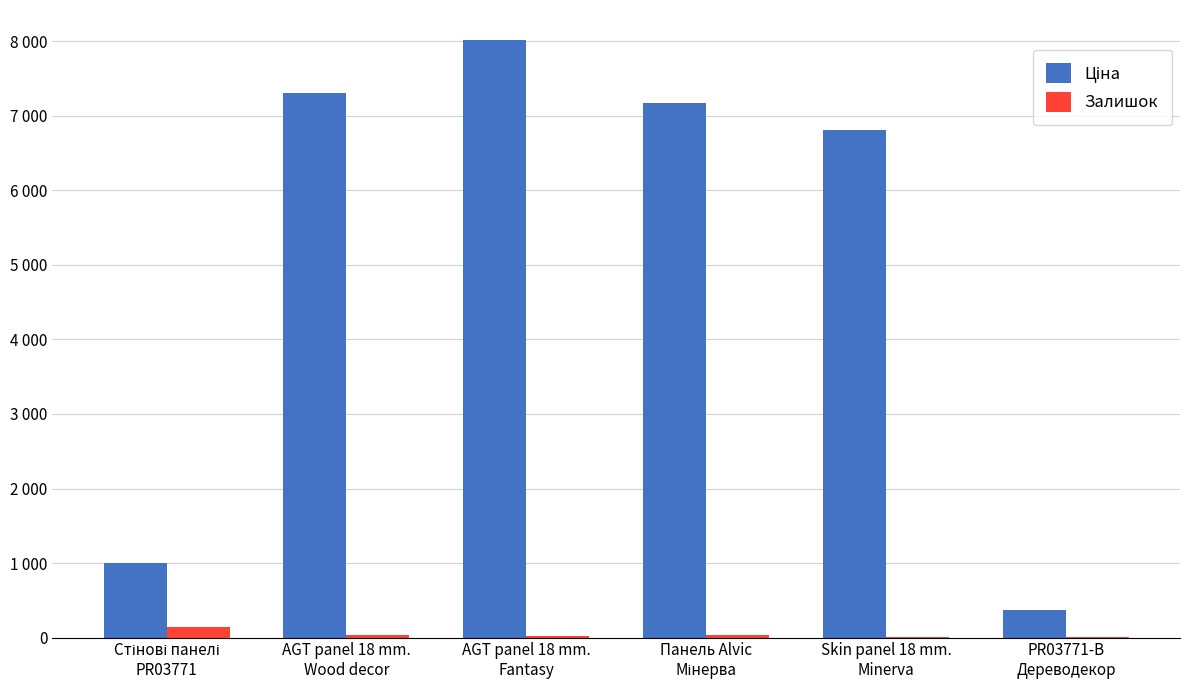

At which category is the sum across all series the highest?

AGT panel 18 mm.
Fantasy